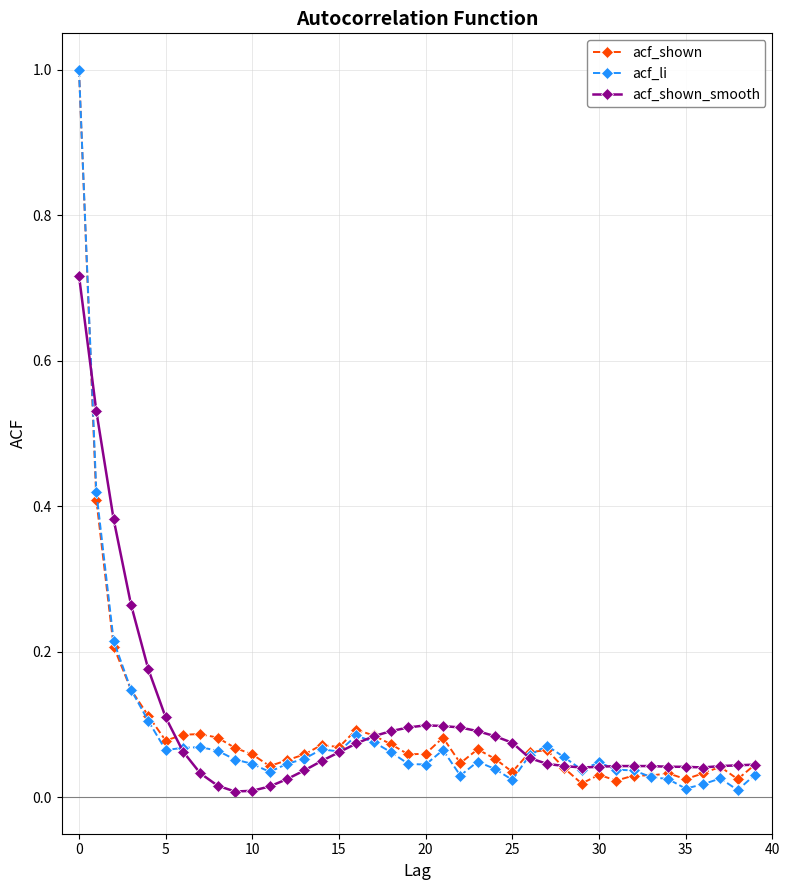

What is the maximum value shown in the chart?

1.0